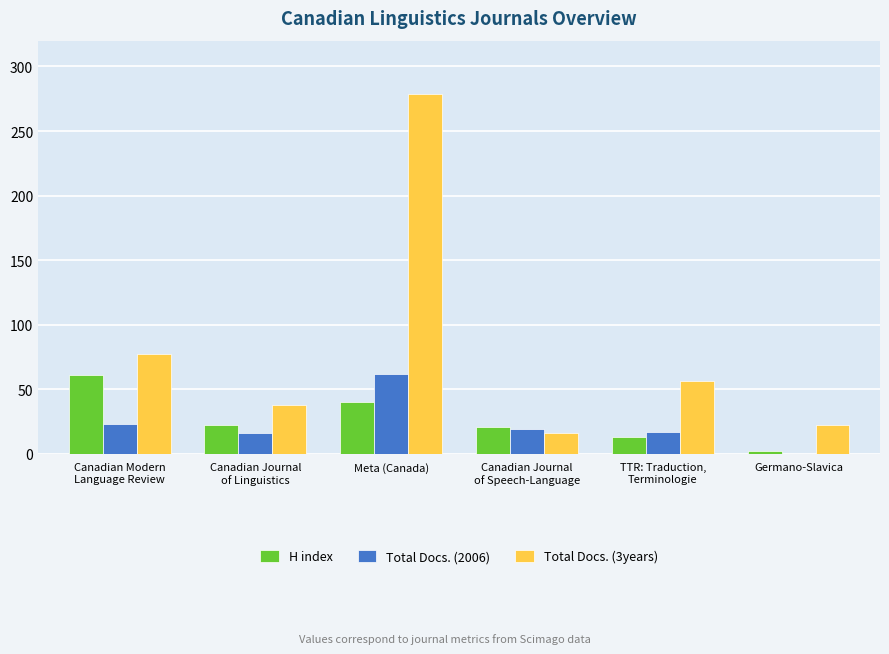

At which category is the sum across all series the highest?

Meta (Canada)